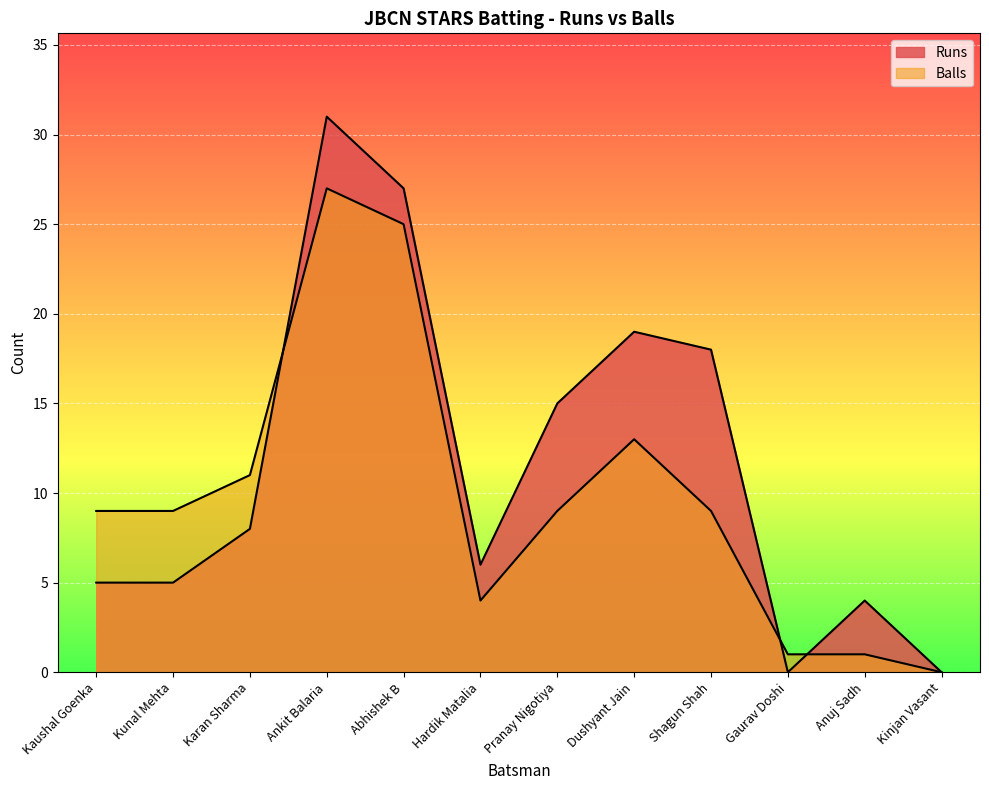

How many distinct data groups are displayed?

2